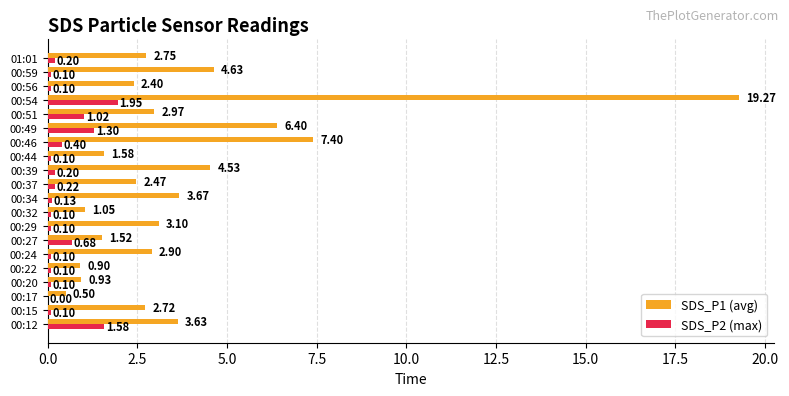

Which series has the largest total across all categories?

SDS_P1 (avg)